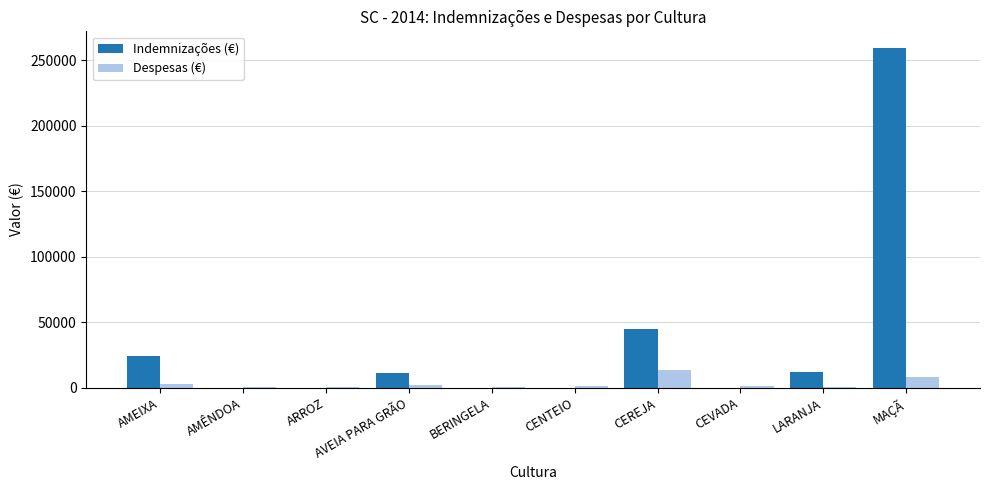

Where is Despesas (€) nearest to the value 6866?

MAÇÃ